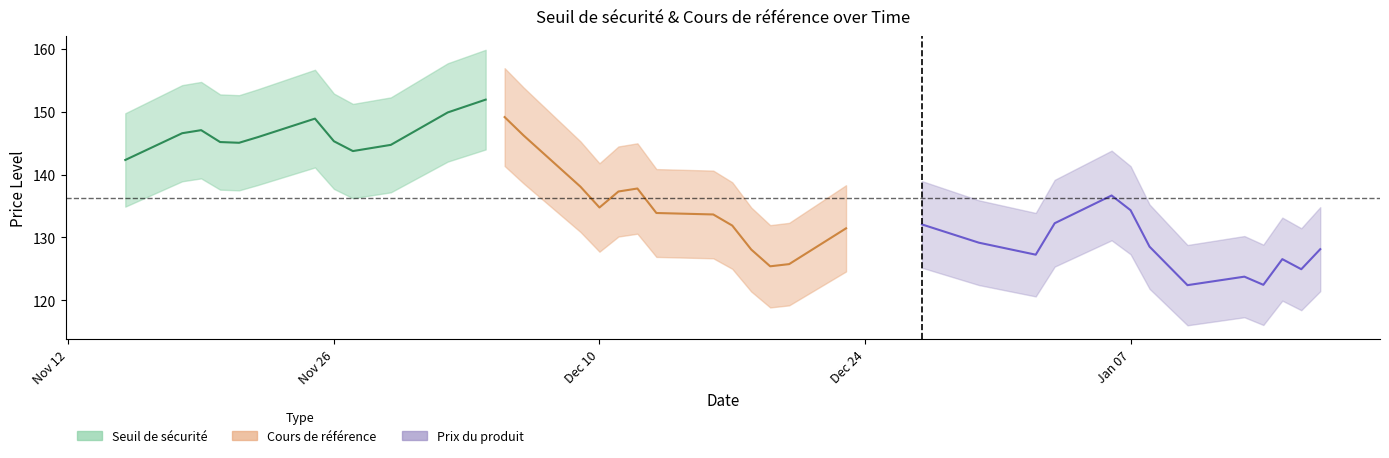

At 23, list the series in order from largest to smallest.

seuil, cours, prix